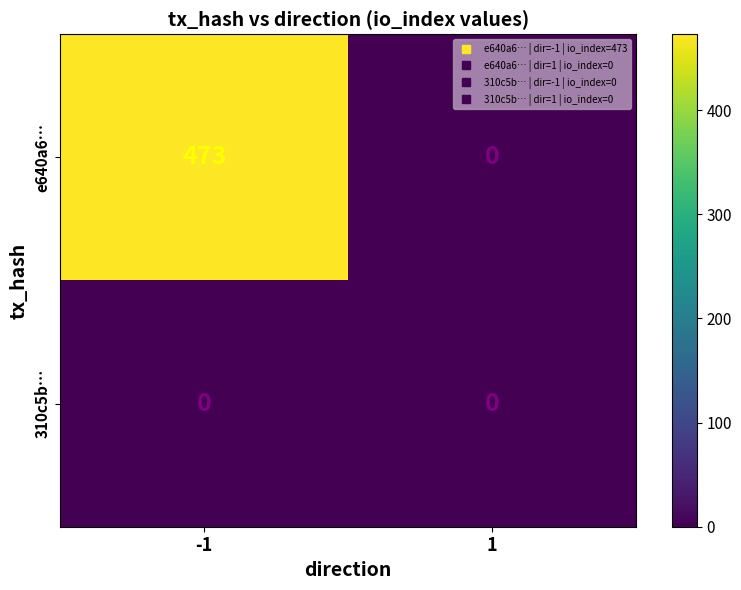

What is the maximum value shown in the chart?

473